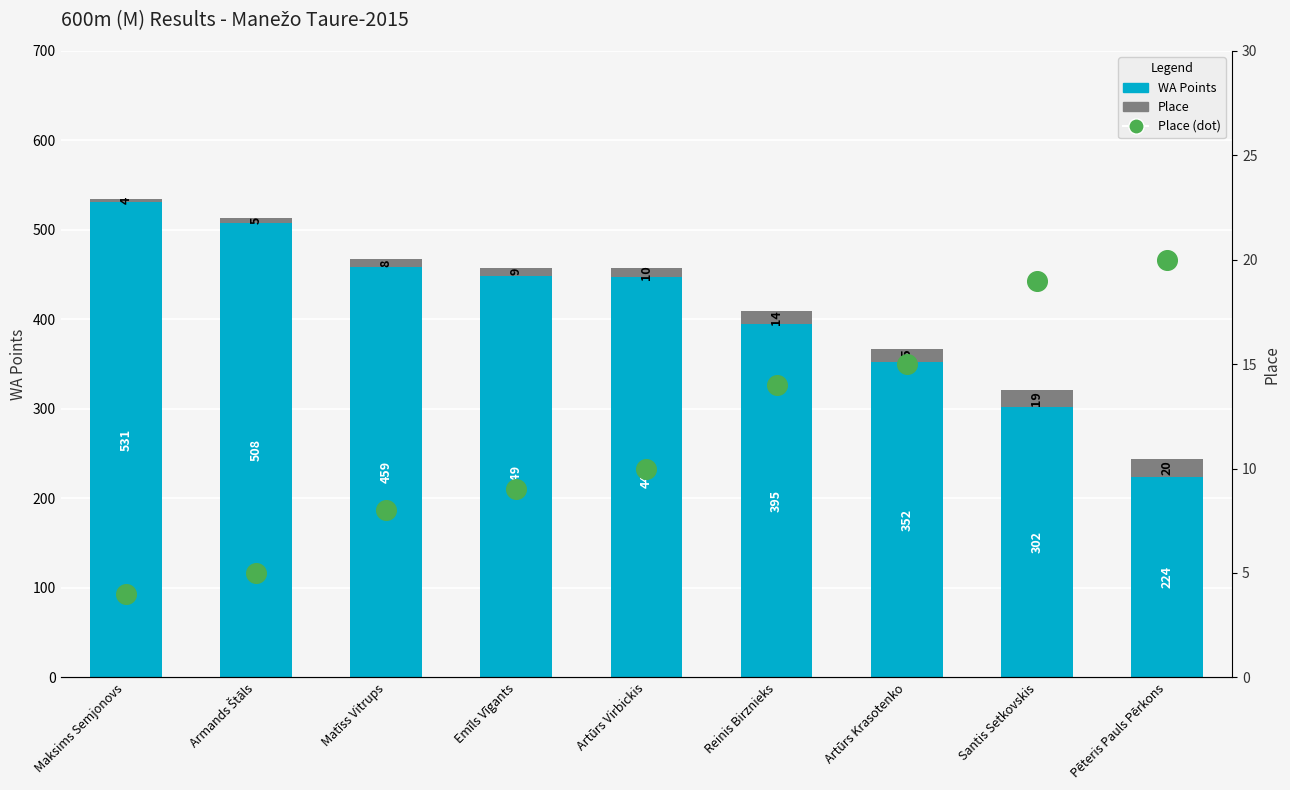

At which category is the sum across all series the highest?

Maksims Semjonovs